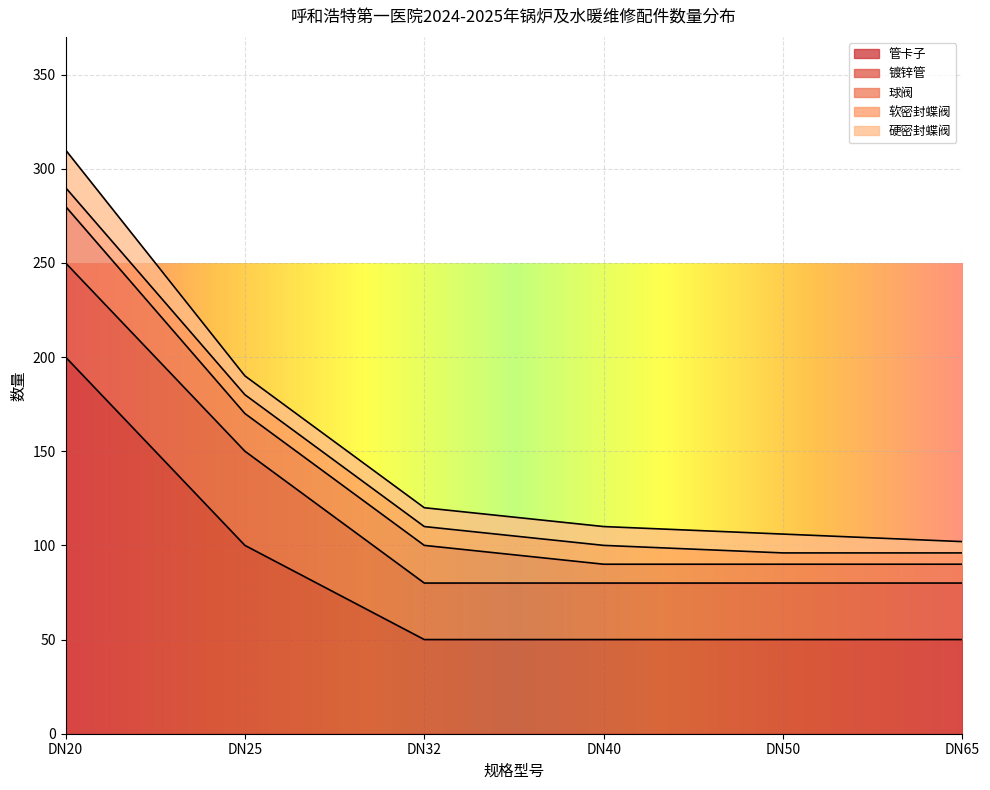

What is the value of the 球阀 point at the 5th from the left?

10